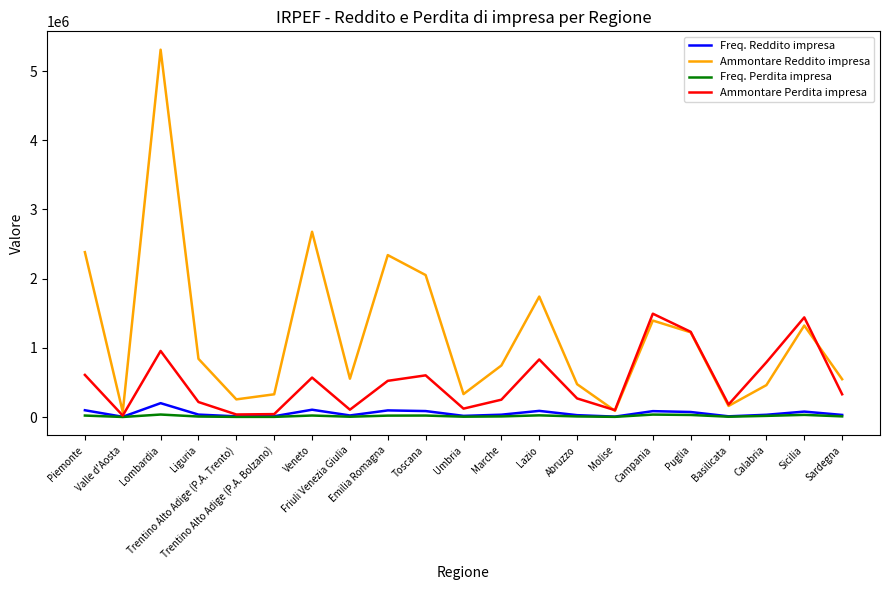

Which series has the largest total across all categories?

Ammontare Reddito impresa